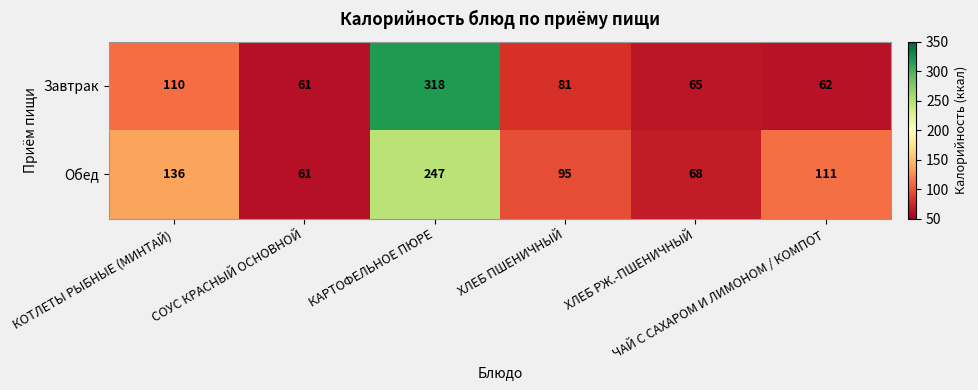

Which series has the largest range (max minus min)?

Завтрак